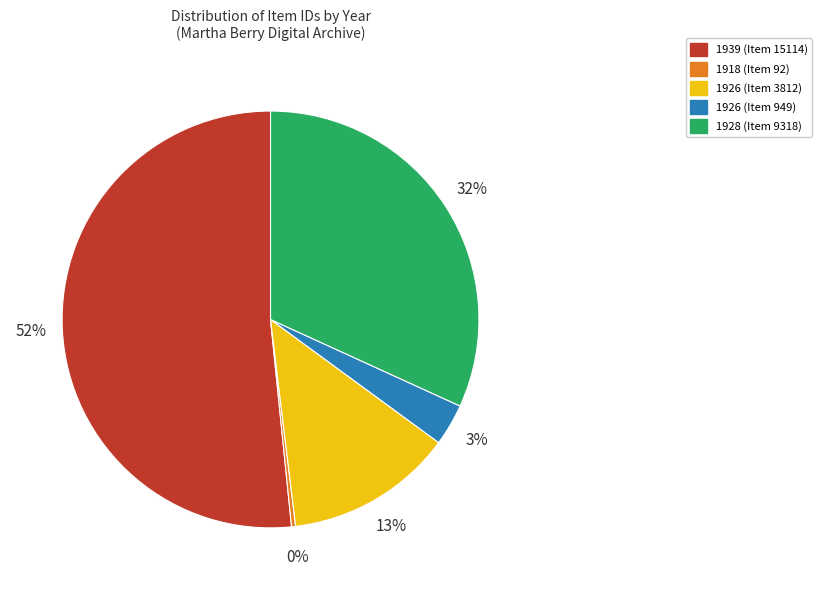

Is there any slice that represents more than half of the pie?

Yes